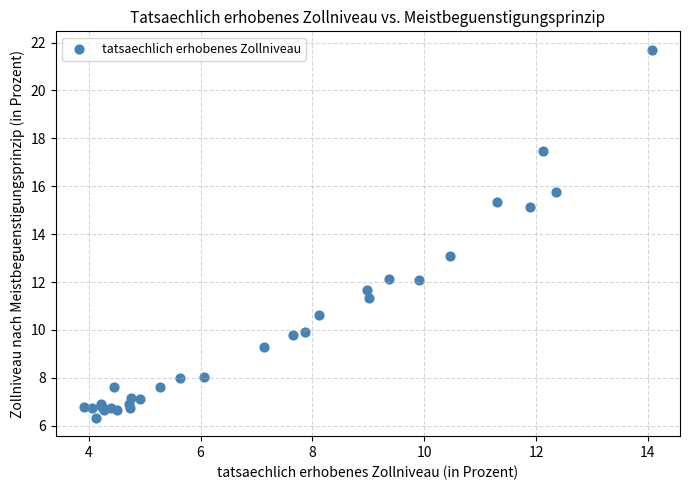

What Y value in the scatter plot is closest to 14?

13.1